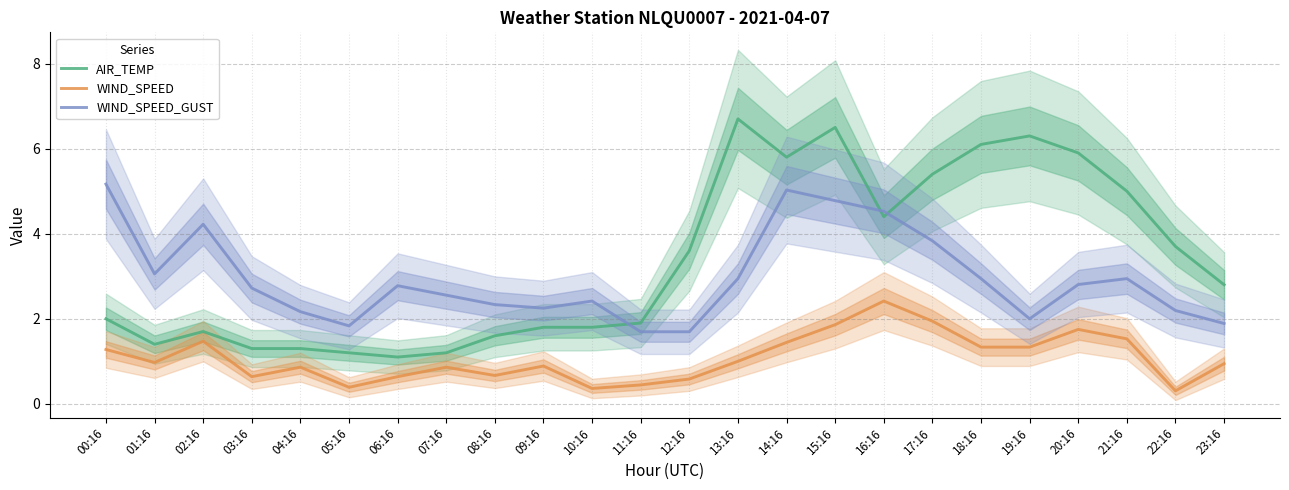

List the series in order of their peak value, highest first.

AIR_TEMP, WIND_SPEED_GUST, WIND_SPEED